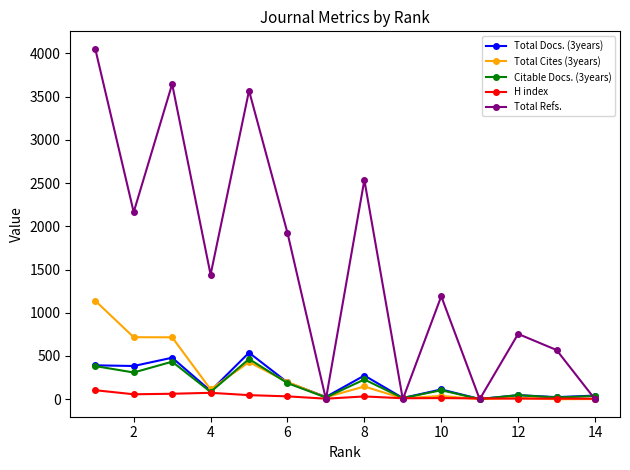

At how many categories does at least one series exceed 2858?

3